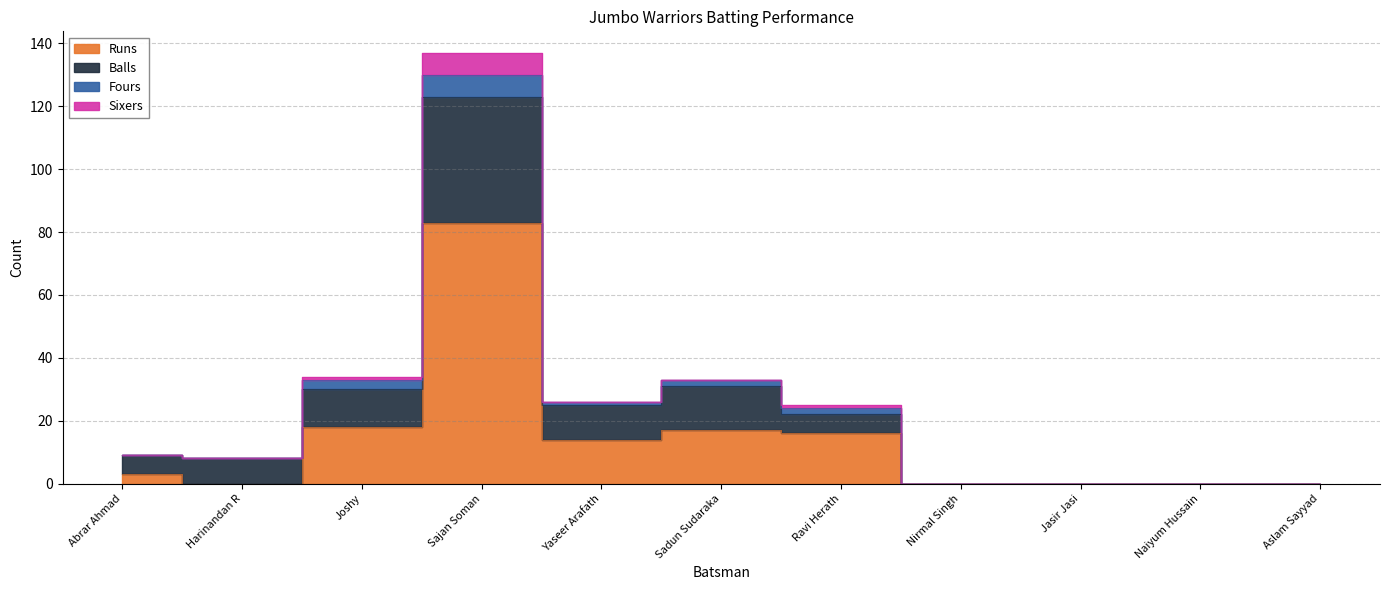

What is the difference between the second highest and second lowest values in the Runs series?

18